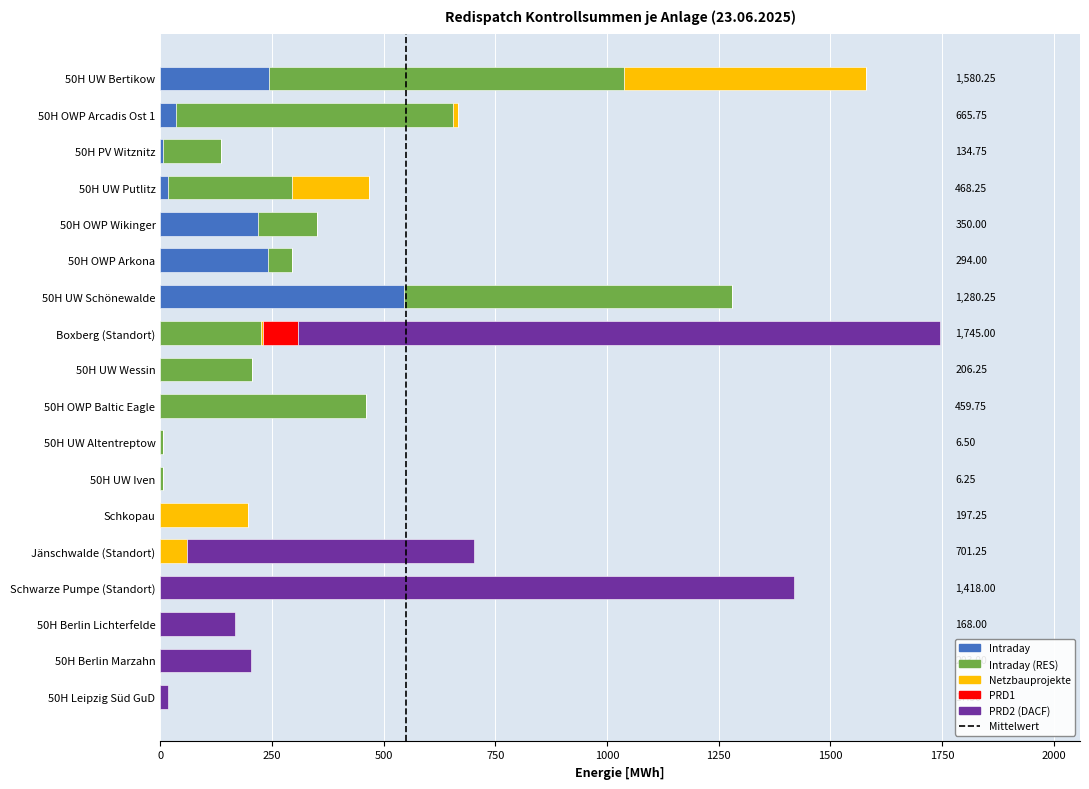

Reading left to right, extract all data points from this chart.

Intraday: 50H UW Bertikow=242.2	50H OWP Arcadis Ost 1=34.5	50H PV Witznitz=7.0	50H UW Putlitz=16.2	50H OWP Wikinger=219.5	50H OWP Arkona=241.5	50H UW Schönewalde=545.2	Boxberg (Standort)=0.0	50H UW Wessin=0.0	50H OWP Baltic Eagle=0.0	50H UW Altentreptow=0.0	50H UW Iven=0.0	Schkopau=0.0	Jänschwalde (Standort)=0.0	Schwarze Pumpe (Standort)=0.0	50H Berlin Lichterfelde=0.0	50H Berlin Marzahn=0.0	50H Leipzig Süd GuD=0.0
Intraday (RES): 50H UW Bertikow=796.0	50H OWP Arcadis Ost 1=620.0	50H PV Witznitz=127.8	50H UW Putlitz=277.5	50H OWP Wikinger=130.5	50H OWP Arkona=52.5	50H UW Schönewalde=735.0	Boxberg (Standort)=225.0	50H UW Wessin=206.2	50H OWP Baltic Eagle=459.8	50H UW Altentreptow=6.5	50H UW Iven=6.2	Schkopau=0.0	Jänschwalde (Standort)=0.0	Schwarze Pumpe (Standort)=0.0	50H Berlin Lichterfelde=0.0	50H Berlin Marzahn=0.0	50H Leipzig Süd GuD=0.0
Netzbauprojekte: 50H UW Bertikow=542.0	50H OWP Arcadis Ost 1=11.2	50H PV Witznitz=0.0	50H UW Putlitz=174.5	50H OWP Wikinger=0.0	50H OWP Arkona=0.0	50H UW Schönewalde=0.0	Boxberg (Standort)=5.0	50H UW Wessin=0.0	50H OWP Baltic Eagle=0.0	50H UW Altentreptow=0.0	50H UW Iven=0.0	Schkopau=197.2	Jänschwalde (Standort)=60.0	Schwarze Pumpe (Standort)=0.0	50H Berlin Lichterfelde=0.0	50H Berlin Marzahn=0.0	50H Leipzig Süd GuD=0.0
PRD1: 50H UW Bertikow=0.0	50H OWP Arcadis Ost 1=0.0	50H PV Witznitz=0.0	50H UW Putlitz=0.0	50H OWP Wikinger=0.0	50H OWP Arkona=0.0	50H UW Schönewalde=0.0	Boxberg (Standort)=79.0	50H UW Wessin=0.0	50H OWP Baltic Eagle=0.0	50H UW Altentreptow=0.0	50H UW Iven=0.0	Schkopau=0.0	Jänschwalde (Standort)=0.0	Schwarze Pumpe (Standort)=0.0	50H Berlin Lichterfelde=0.0	50H Berlin Marzahn=0.0	50H Leipzig Süd GuD=0.0
PRD2 (DACF): 50H UW Bertikow=0.0	50H OWP Arcadis Ost 1=0.0	50H PV Witznitz=0.0	50H UW Putlitz=0.0	50H OWP Wikinger=0.0	50H OWP Arkona=0.0	50H UW Schönewalde=0.0	Boxberg (Standort)=1436.0	50H UW Wessin=0.0	50H OWP Baltic Eagle=0.0	50H UW Altentreptow=0.0	50H UW Iven=0.0	Schkopau=0.0	Jänschwalde (Standort)=641.2	Schwarze Pumpe (Standort)=1418.0	50H Berlin Lichterfelde=168.0	50H Berlin Marzahn=203.0	50H Leipzig Süd GuD=17.5